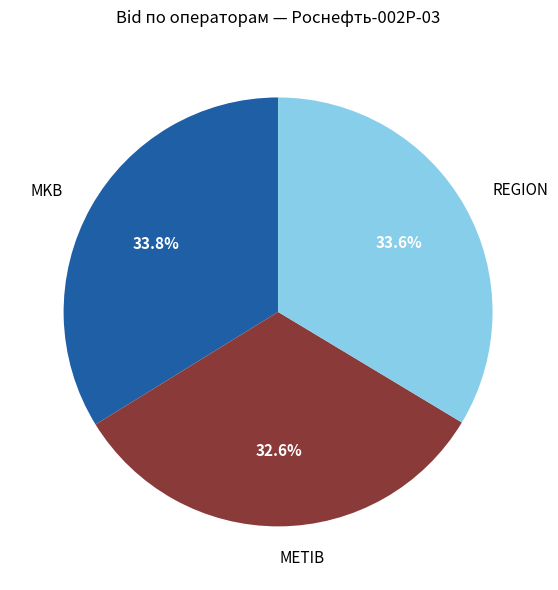

To the nearest percent, what is the combined percentage of MKB and REGION?

67%